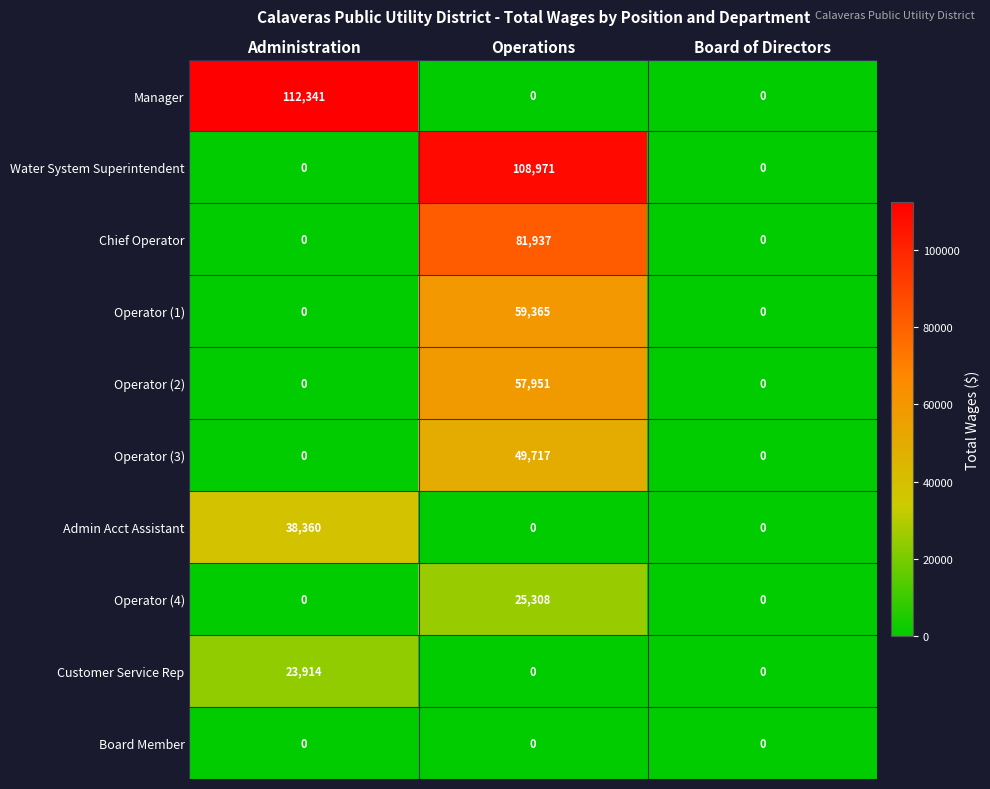

Reading left to right, what are all the values shown in this chart?

Manager: Administration=112341	Operations=0	Board of Directors=0
Water System Superintendent: Administration=0	Operations=108971	Board of Directors=0
Chief Operator: Administration=0	Operations=81937	Board of Directors=0
Operator (1): Administration=0	Operations=59365	Board of Directors=0
Operator (2): Administration=0	Operations=57951	Board of Directors=0
Operator (3): Administration=0	Operations=49717	Board of Directors=0
Admin Acct Assistant: Administration=38360	Operations=0	Board of Directors=0
Operator (4): Administration=0	Operations=25308	Board of Directors=0
Customer Service Rep: Administration=23914	Operations=0	Board of Directors=0
Board Member: Administration=0	Operations=0	Board of Directors=0